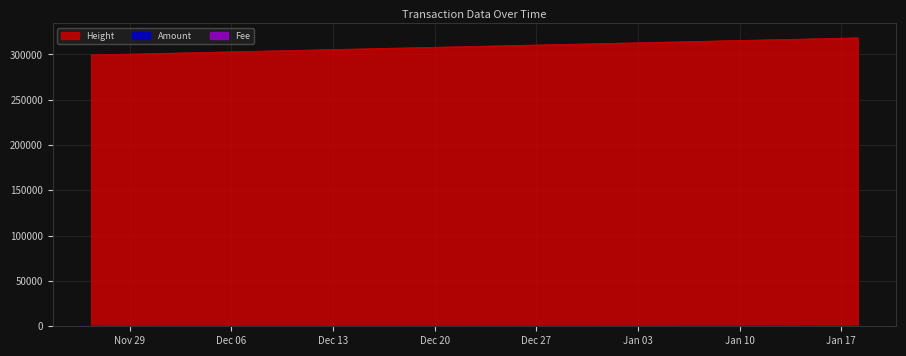

True or false: Fee has more than 2 interior local peaks.

False